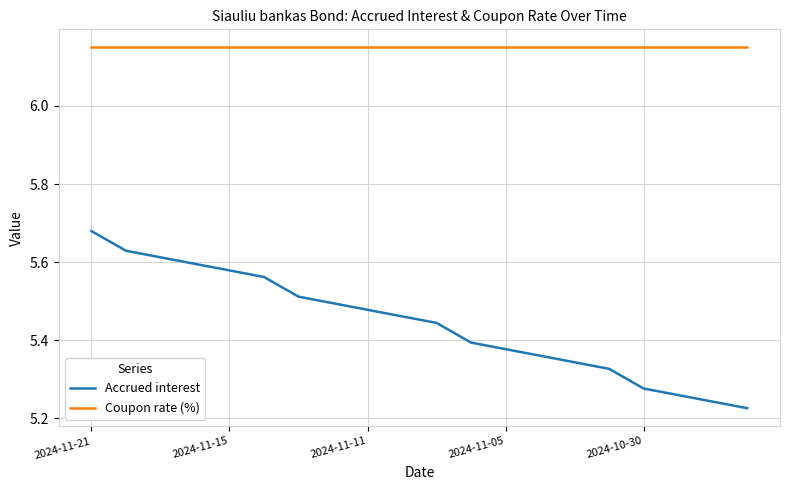

Which series has the largest total across all categories?

Coupon rate (%)